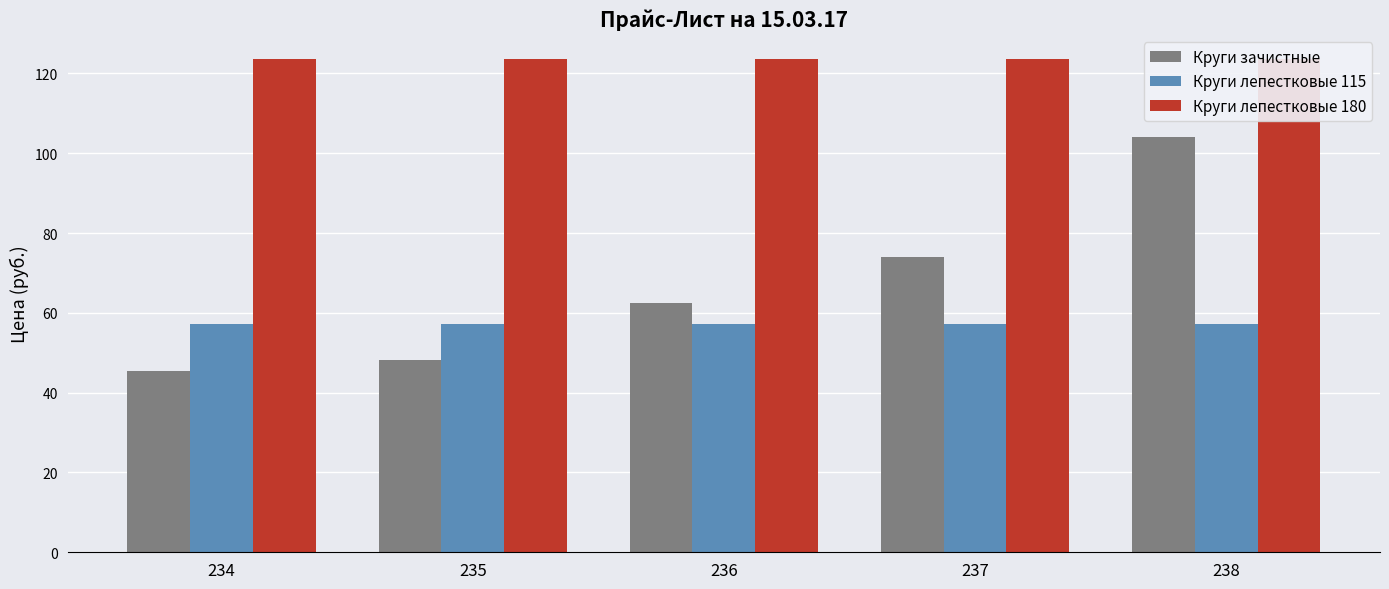

Which label corresponds to the largest value in the chart?

234